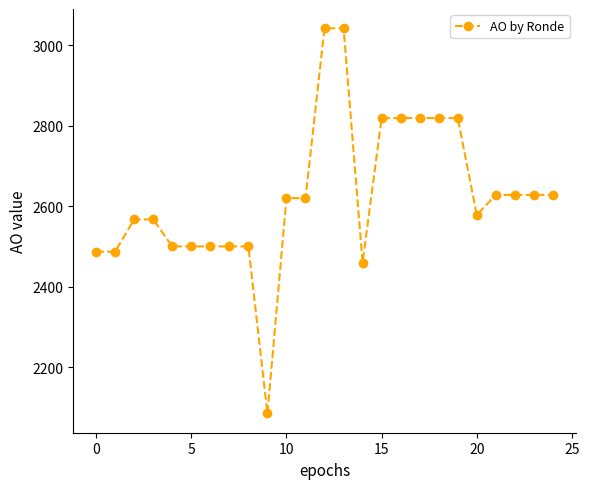

What is the value of the 6th point from the left?

2500